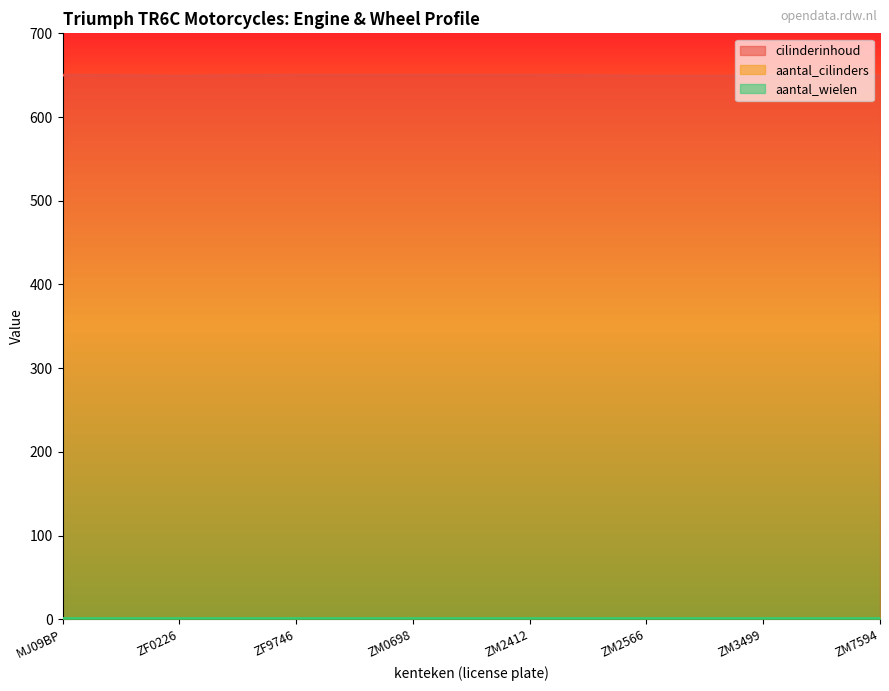

At which label is cilinderinhoud closest to 649?

ZF0226